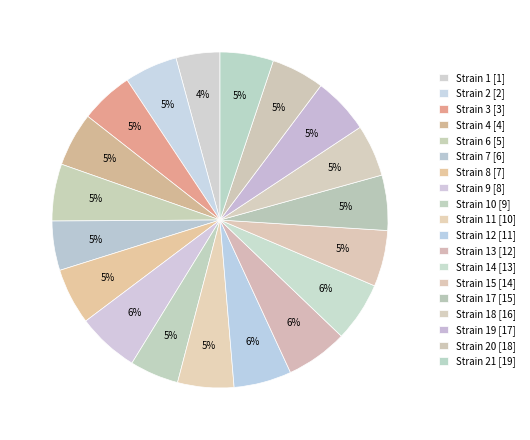

Is there any slice that represents more than half of the pie?

No